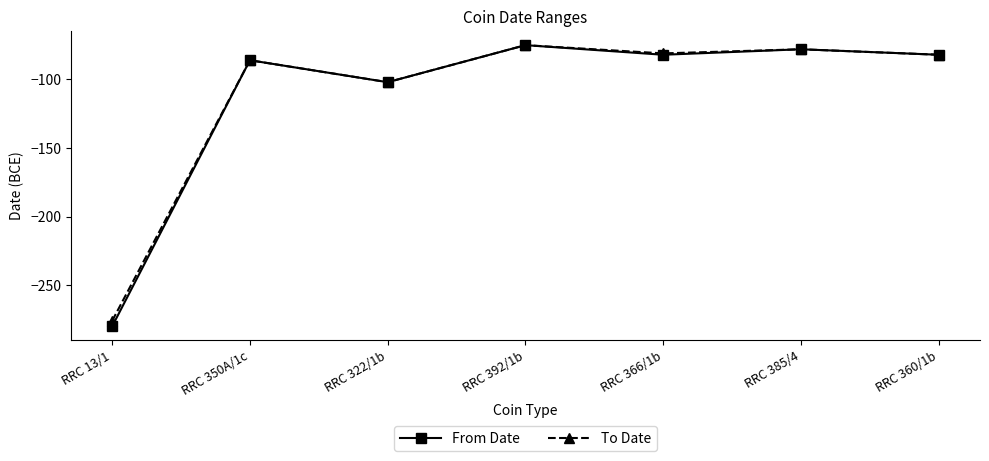

How many lines are shown in the chart?

2